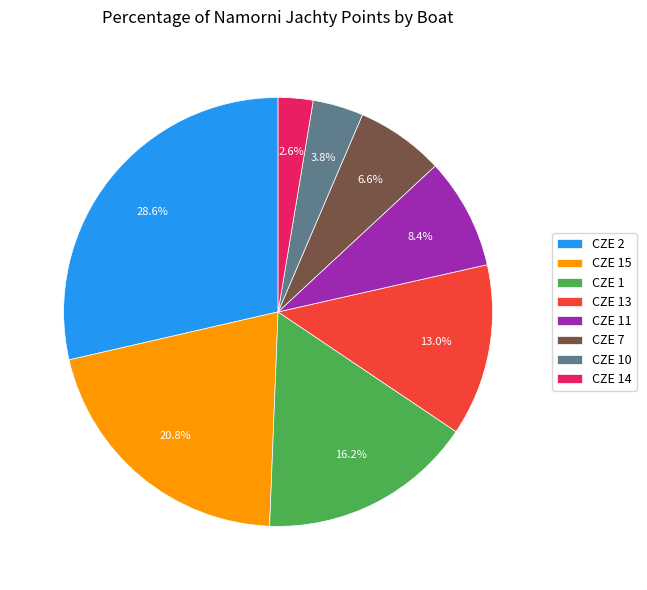

Approximately how many times larger is the value at CZE 10 compared to CZE 13?

0.3